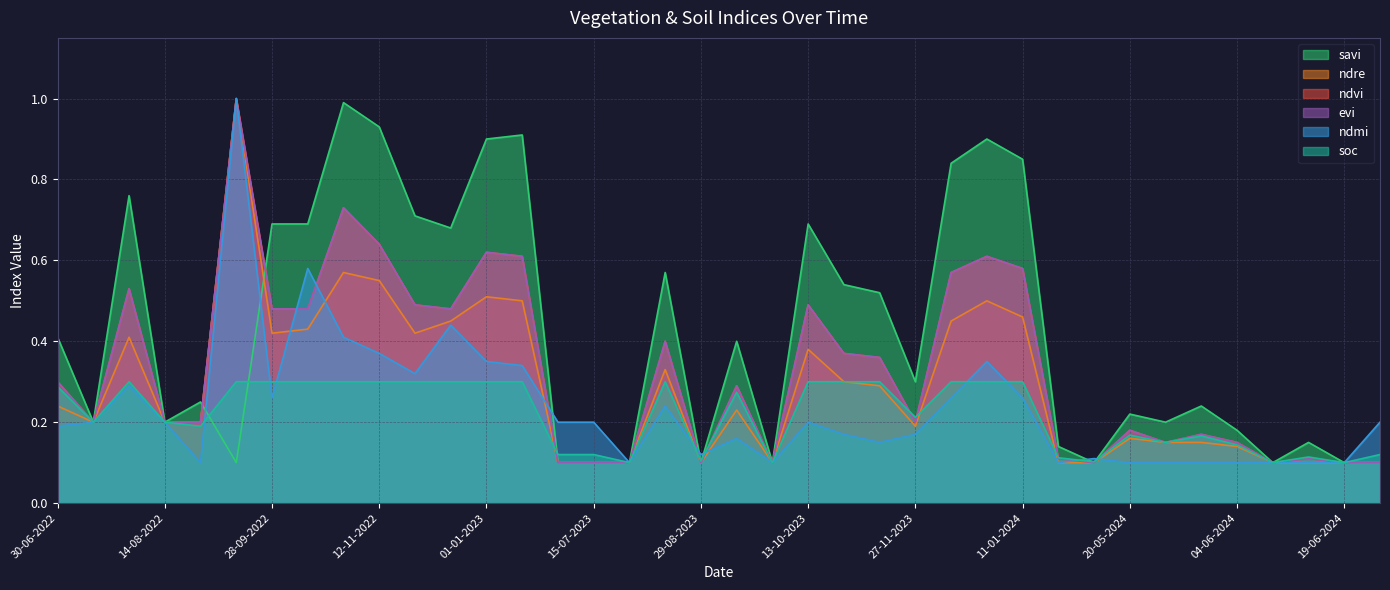

True or false: ndre has a value of 0.8 at 01-01-2024.

False